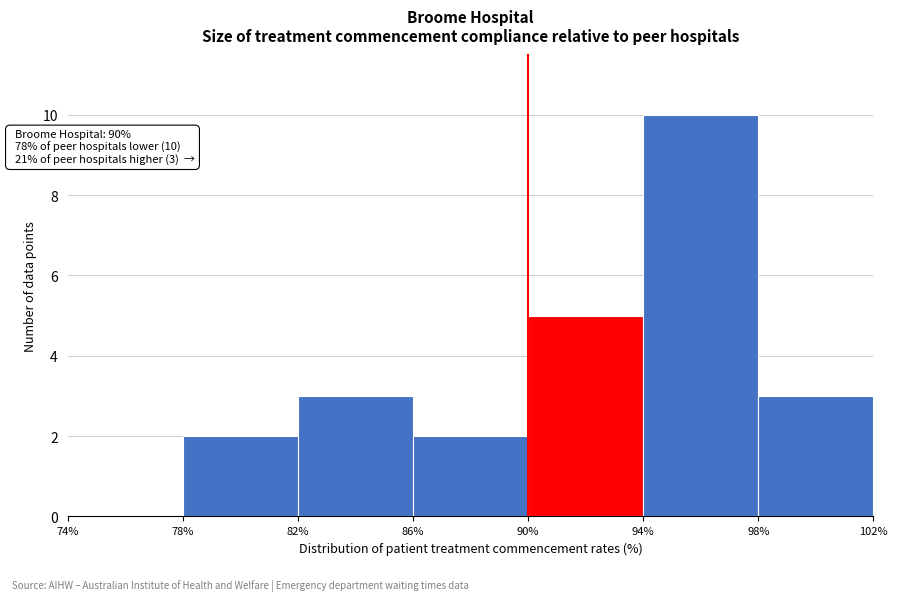

Over which range of the x-axis is the bar tallest?

94% to 98%